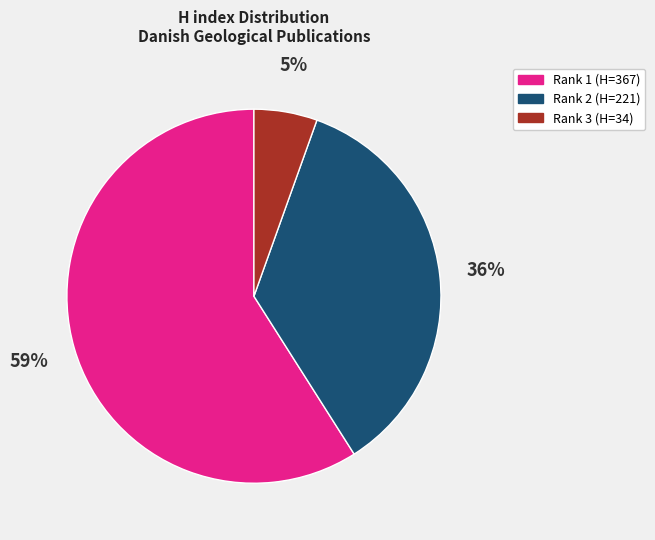

To the nearest percent, what is the difference between the largest and smallest slice percentages?

54%